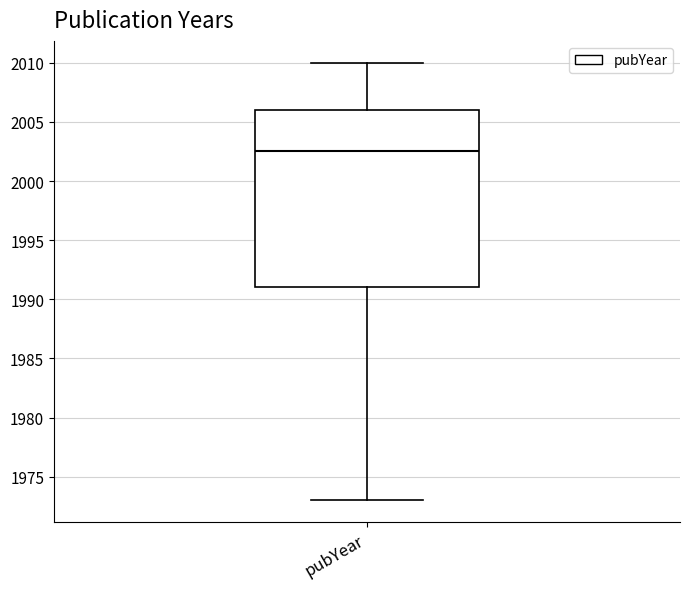

Transcribe this box plot: give where the median line is, the range the box spans, and where the two whiskers end, as read against the y-axis. The values are not printed on the chart, so give them approximately, as read against the axis.

median 2002.5, box 1991.0 to 2006.0, whiskers 1973.0 to 2010.0